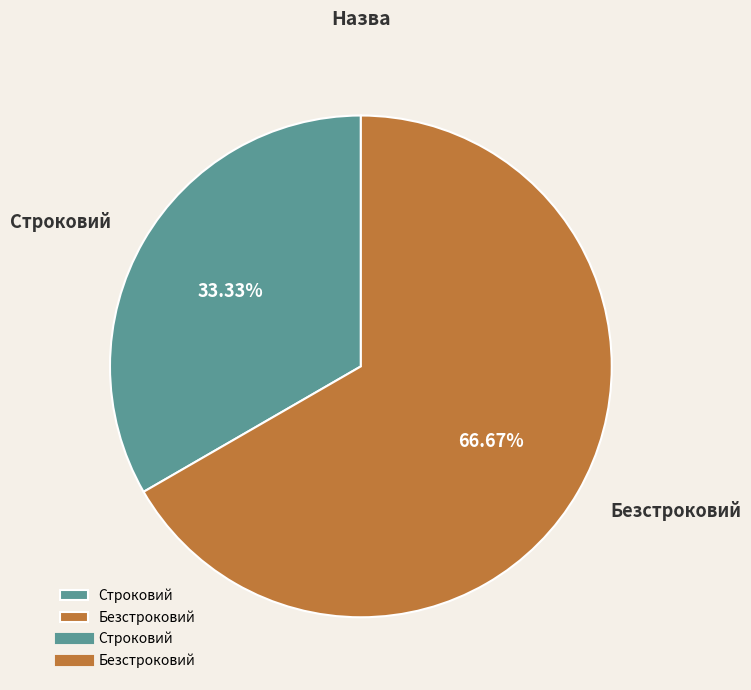

Which slice represents more than half of the pie?

Безстроковий